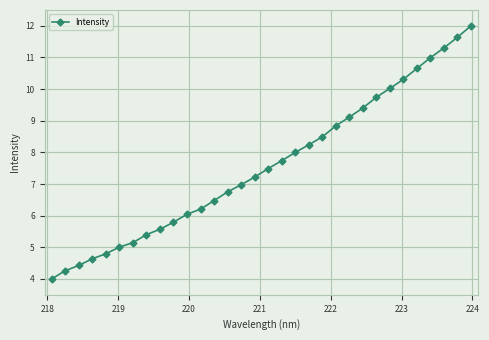

How many data points does each series have?

32